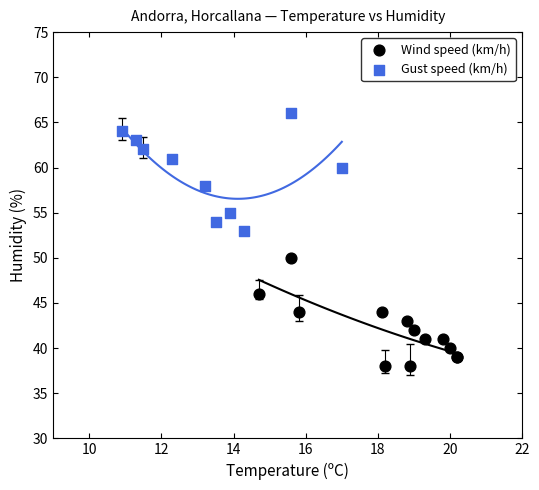

Which series contains the highest Y value?

Gust speed (km/h)